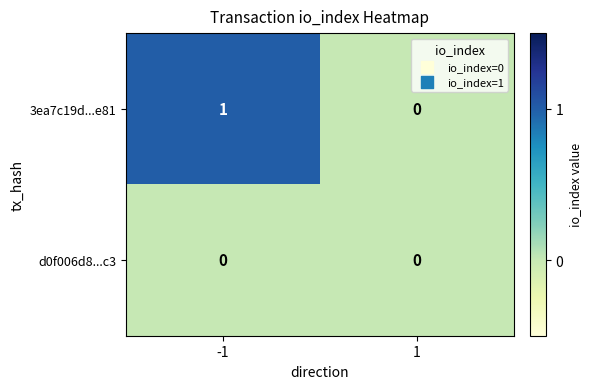

List the labels in order of 3ea7c19d...e81 value, smallest first.

1, -1